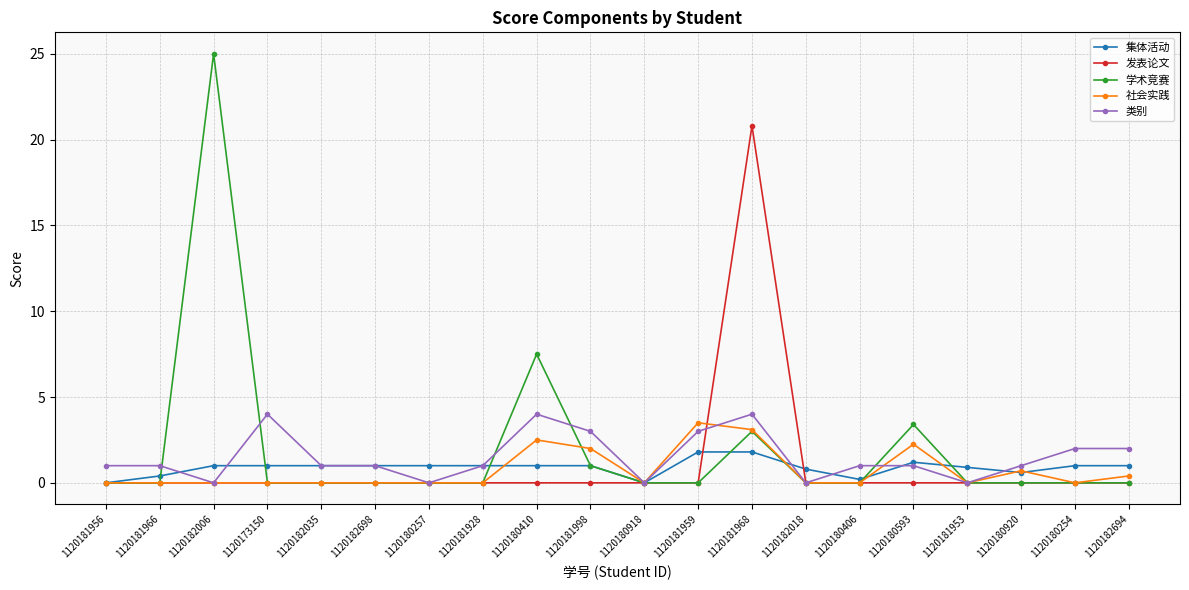

Which label corresponds to the largest value in the chart?

1120182006